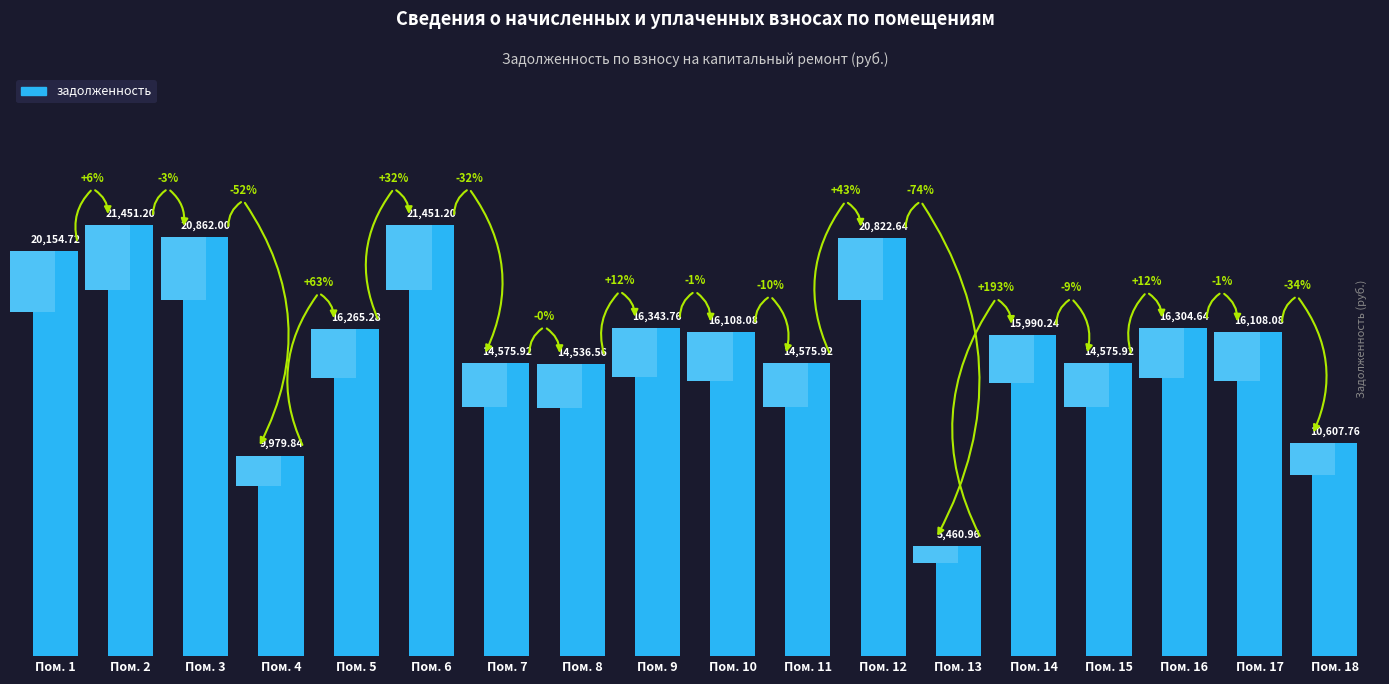

What is the change in value from Пом. 1 to Пом. 2?

+1296.5